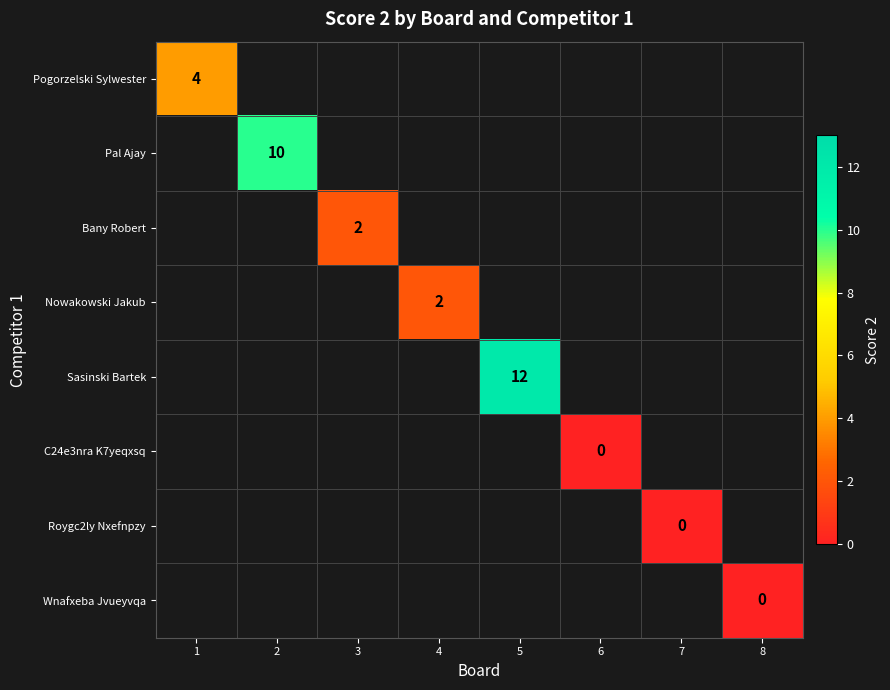

Is it true that Nowakowski Jakub equals 1 at 4?

False